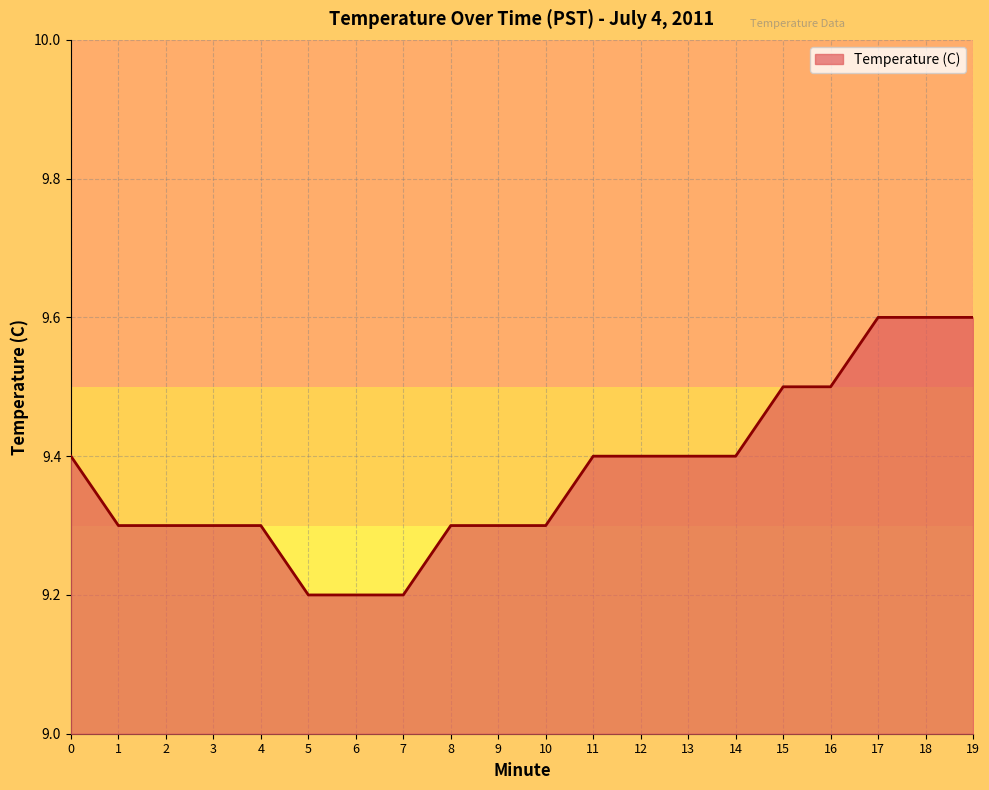

What value does the data have at 10?

9.3